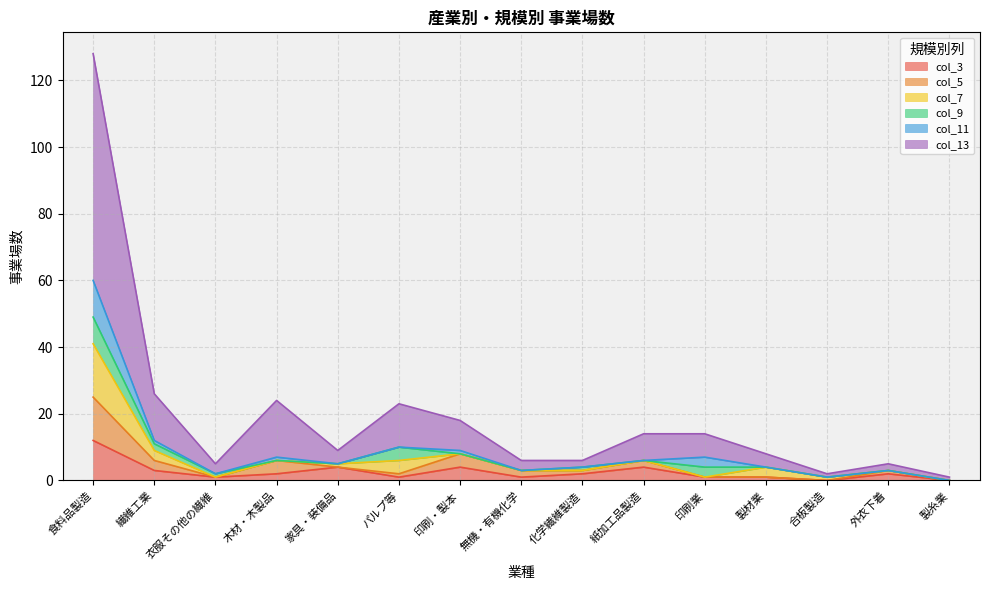

What is the sum of the col_13 values at 紙加工品製造 and パルプ等?

21